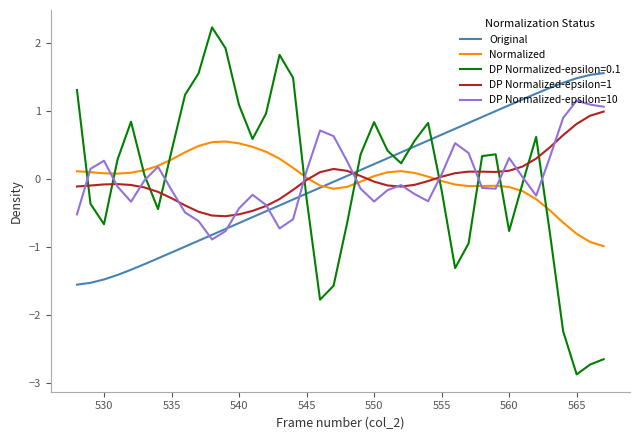

How many categories are shown in the chart?

40